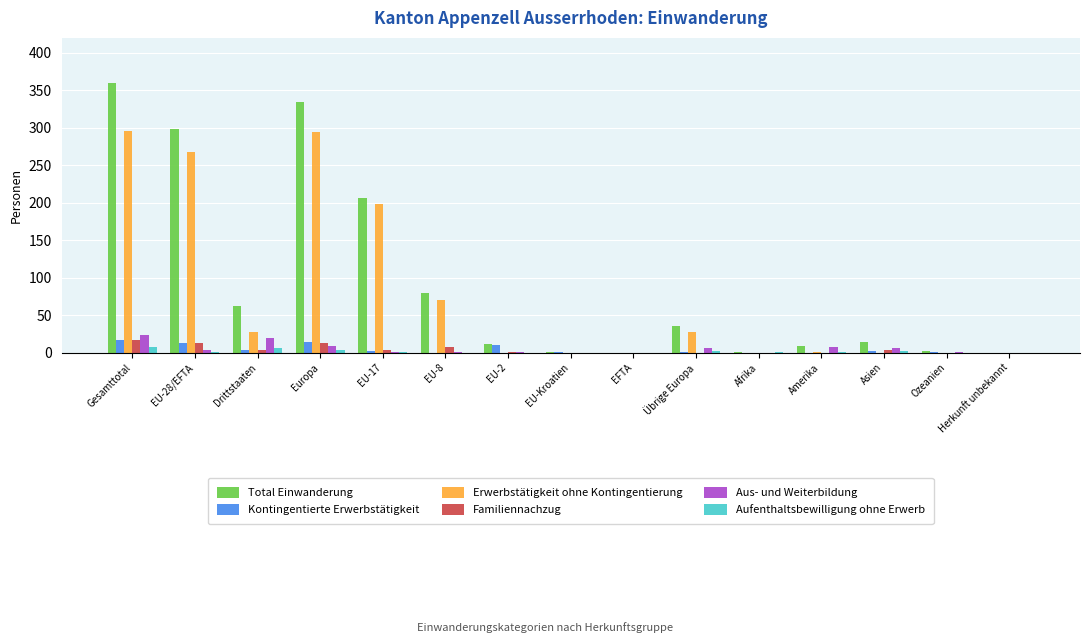

True or false: Aus- und Weiterbildung has a value of 0 at Herkunft unbekannt.

True